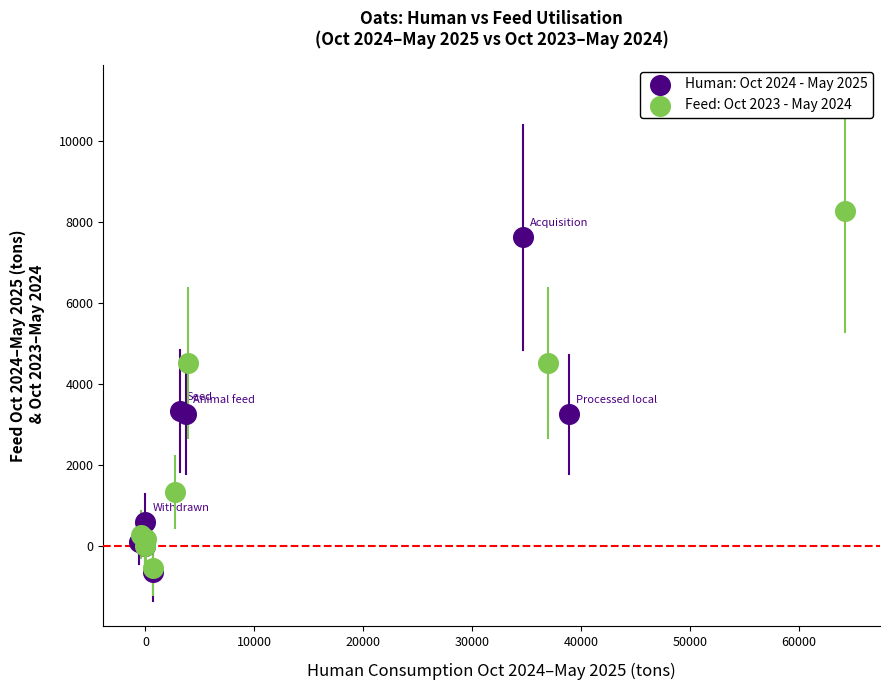

Which series has the largest Y range (max minus min)?

Feed: Oct 2023 - May 2024